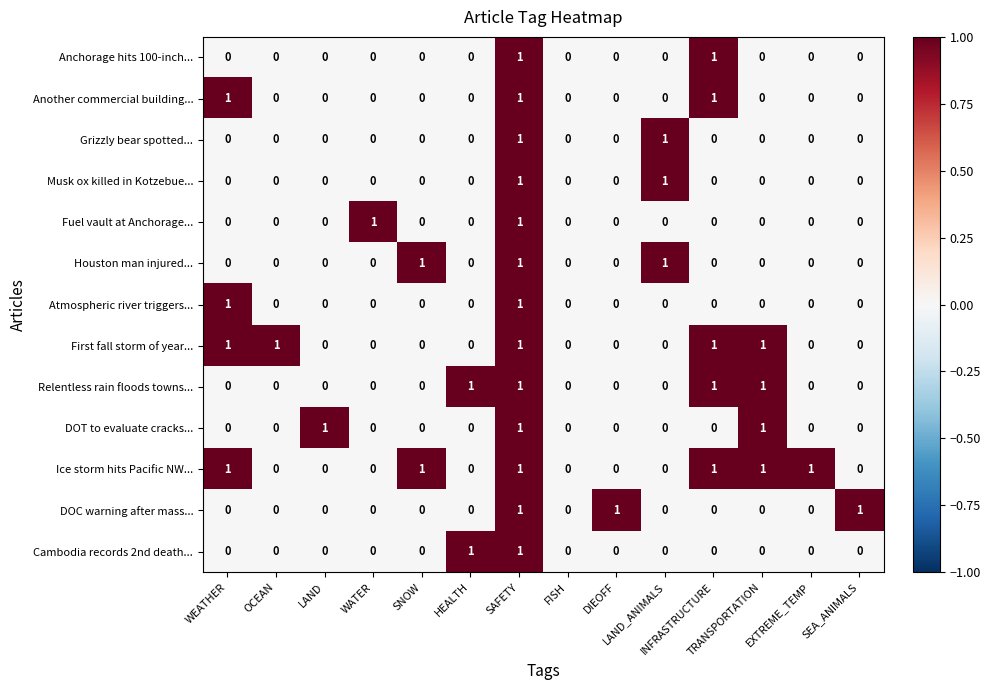

Which series has the largest total across all categories?

Ice storm hits Pacific NW...